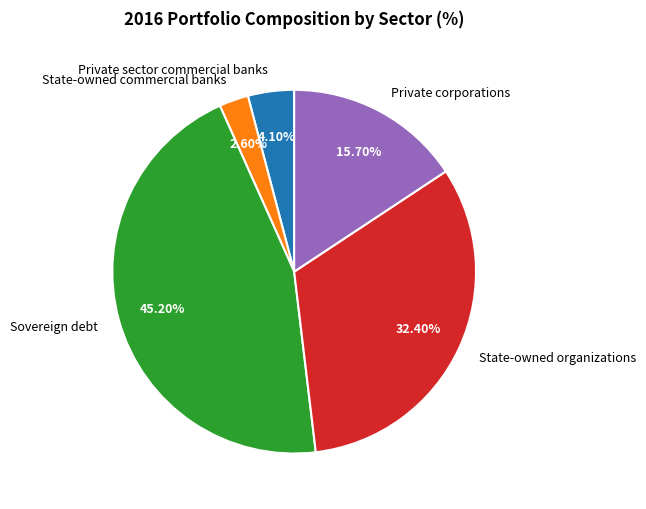

Is it true that State-owned commercial banks is 11% of the pie?

False